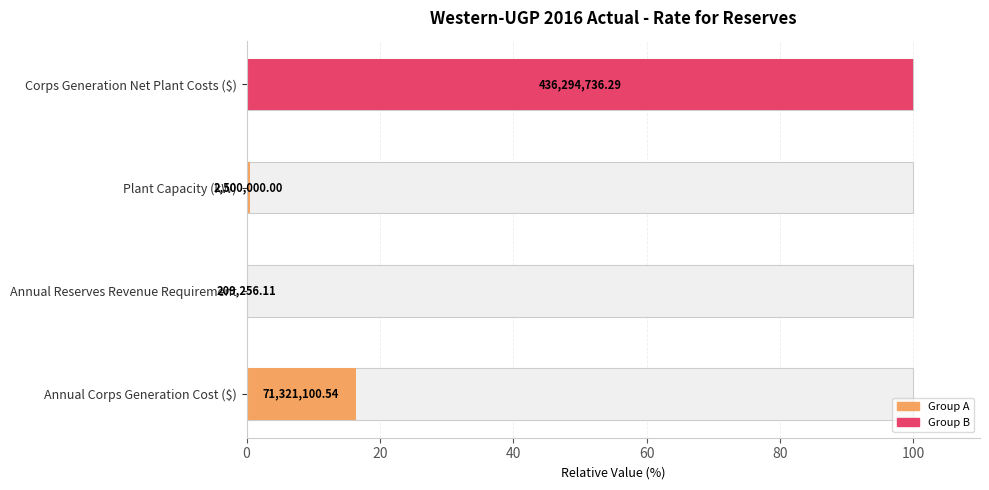

What is the value of the 1st bar from the left?

16.3